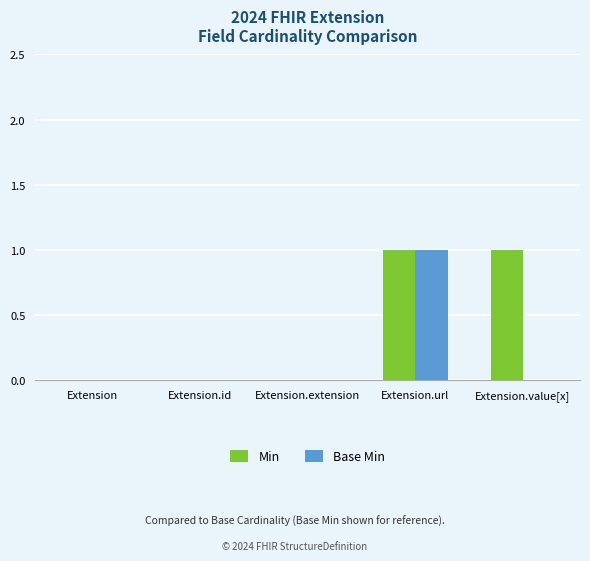

The Base Min series shows 0 at Extension. True or false?

True